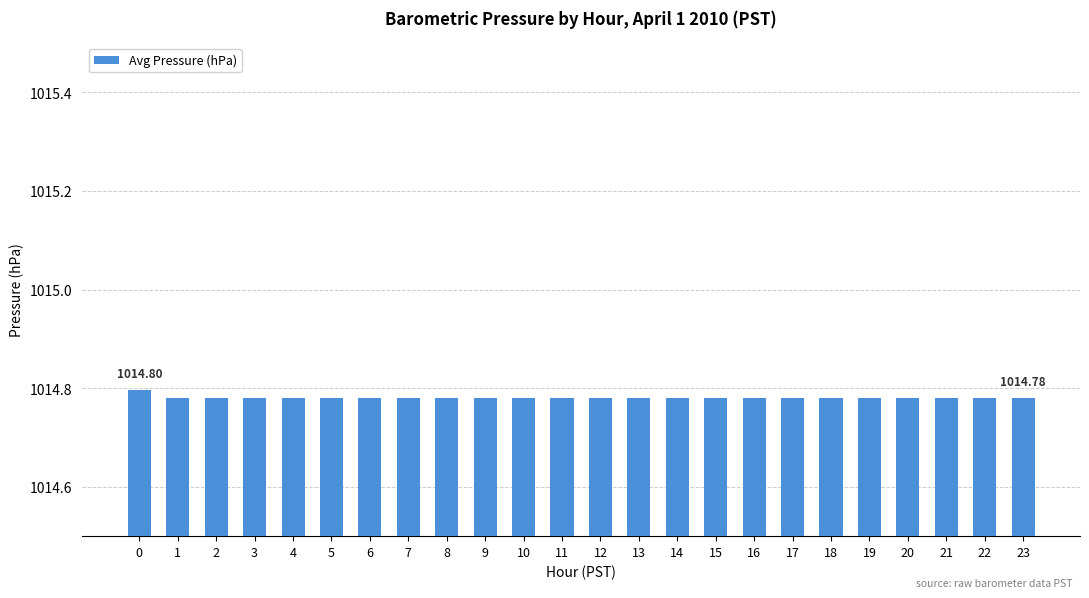

True or false: the data shows 535.1 at 12.

False